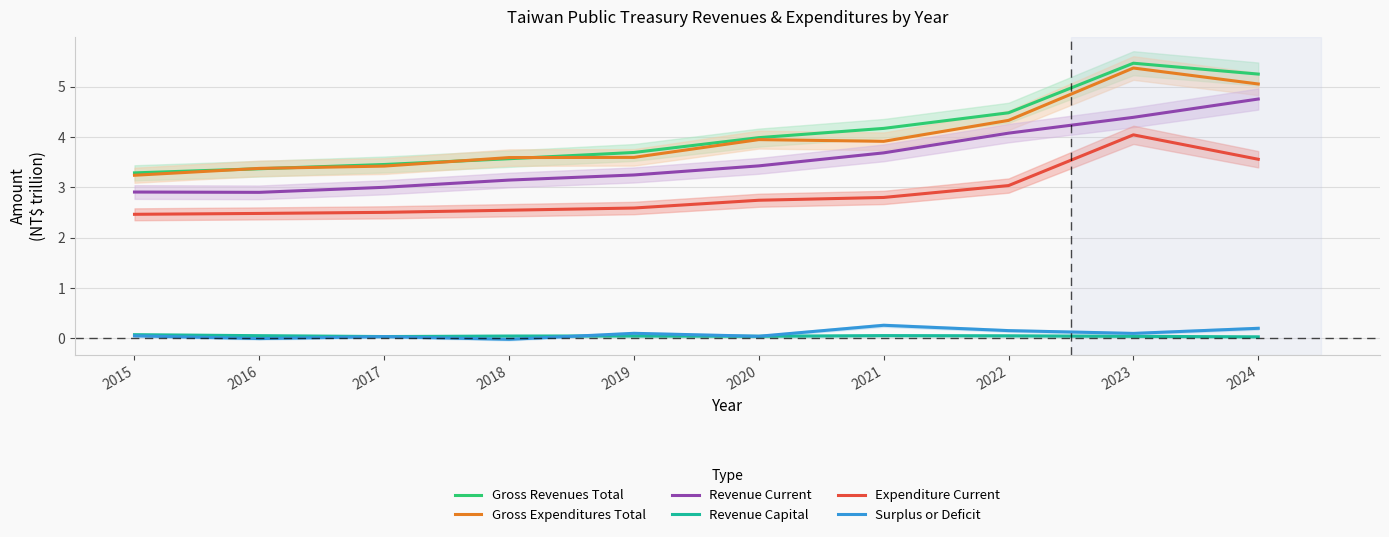

Which series changed the most between 2017 and 2022?

Revenue Current